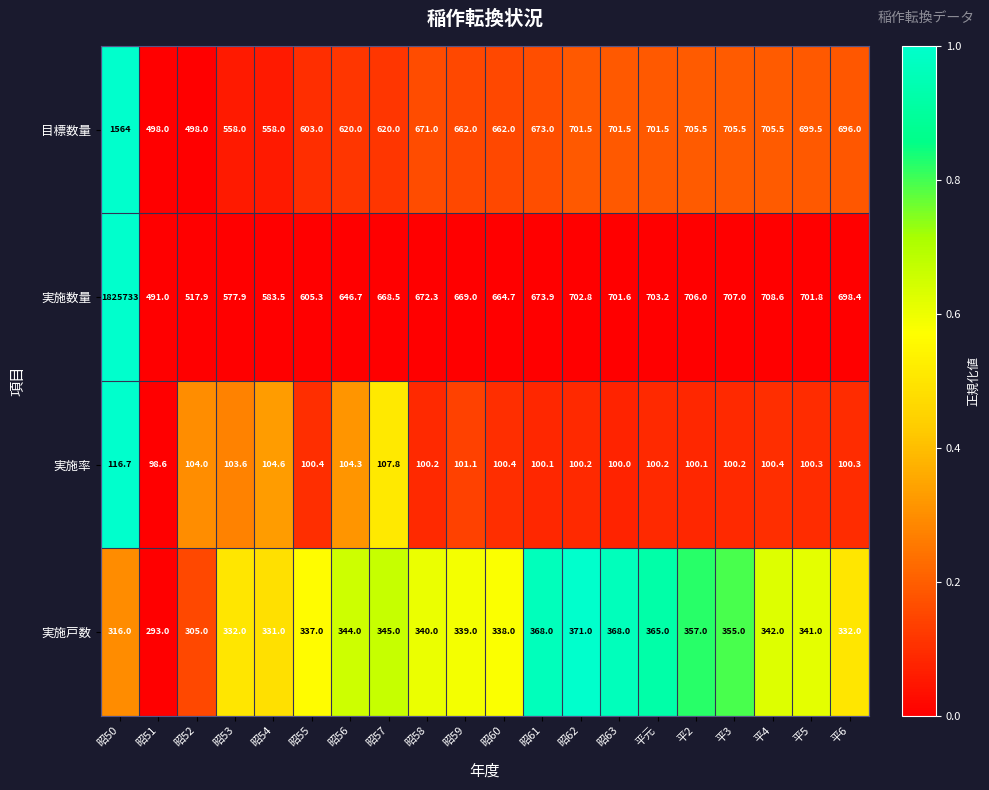

Count the number of categories in the chart.

20